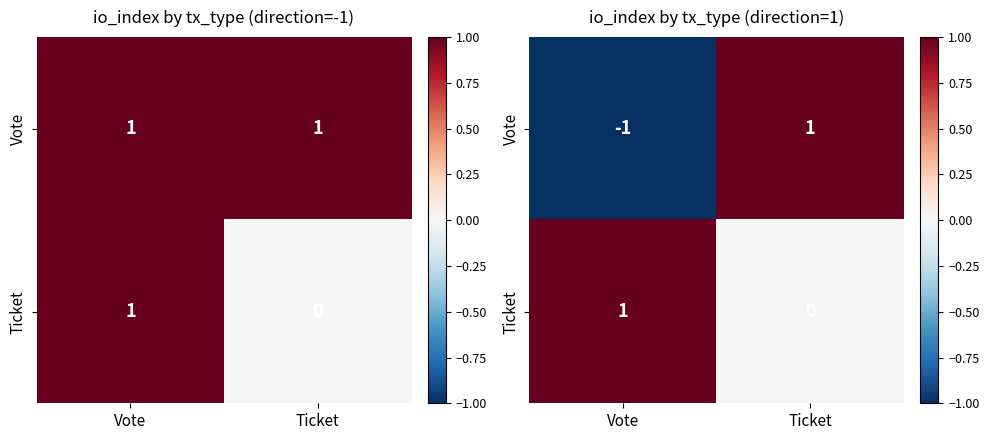

At how many categories does at least one series exceed 0?

2